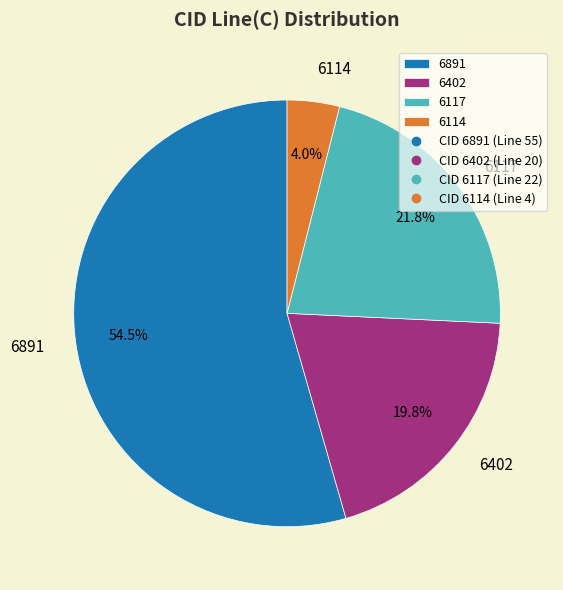

Count the number of slices in the pie.

4